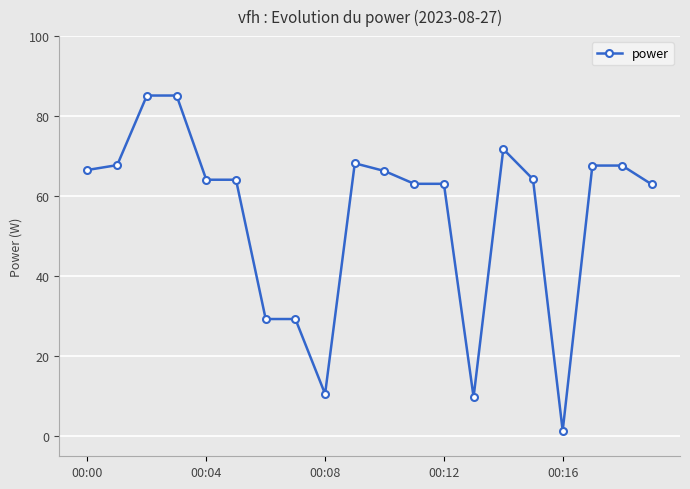

True or false: the data has more than 0 interior local peaks.

True